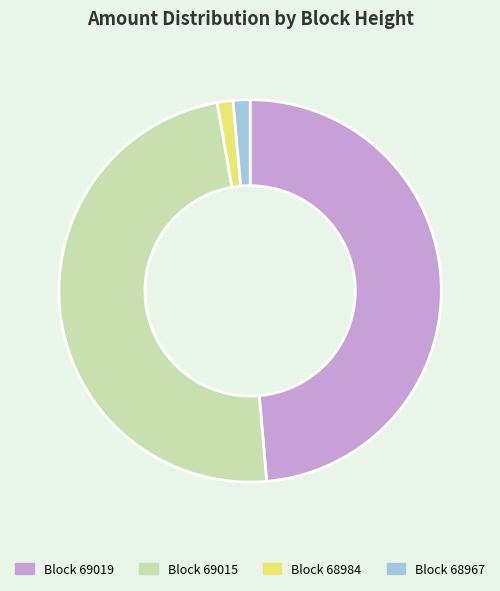

Is there any slice that represents more than half of the pie?

No